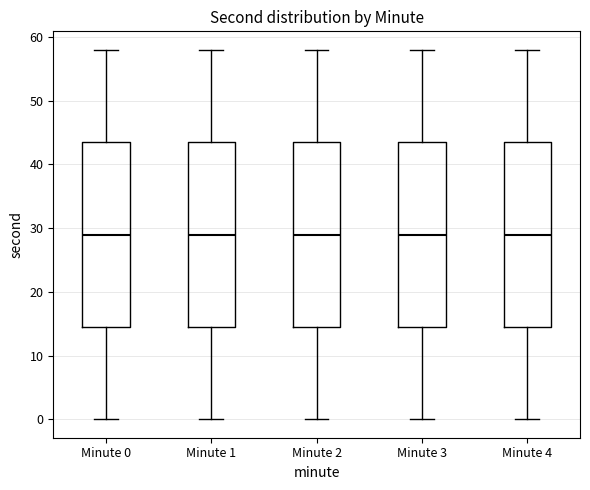

Reading left to right, transcribe this box plot: for each box, give where its median line is, the range the box spans, and where its two whiskers end, as read against the y-axis. The values are not printed on the chart, so give them approximately, as read against the axis.

Minute 0: median 29, box 15 to 44, whiskers 0 to 58
Minute 1: median 29, box 15 to 44, whiskers 0 to 58
Minute 2: median 29, box 15 to 44, whiskers 0 to 58
Minute 3: median 29, box 15 to 44, whiskers 0 to 58
Minute 4: median 29, box 15 to 44, whiskers 0 to 58